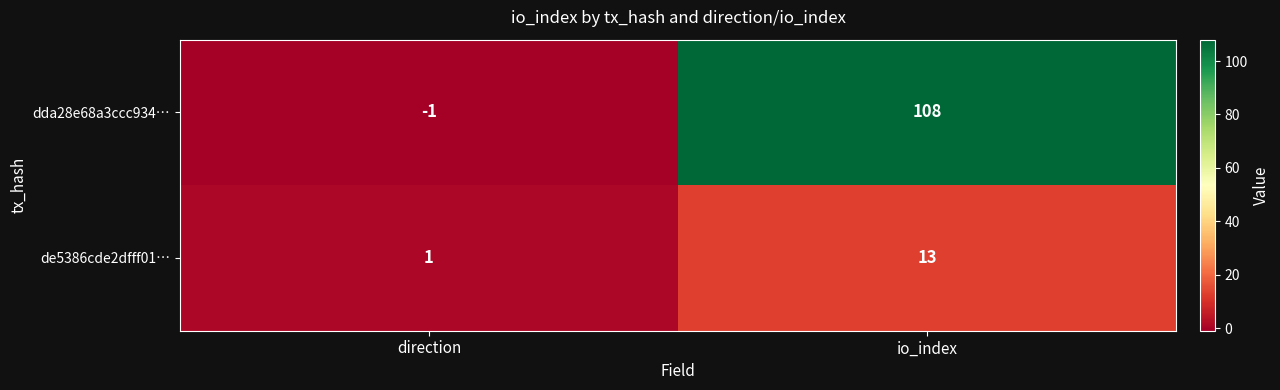

Reading right to left, extract all data points from this chart.

dda28e68a3ccc934…: io_index=108	direction=-1
de5386cde2dfff01…: io_index=13	direction=1